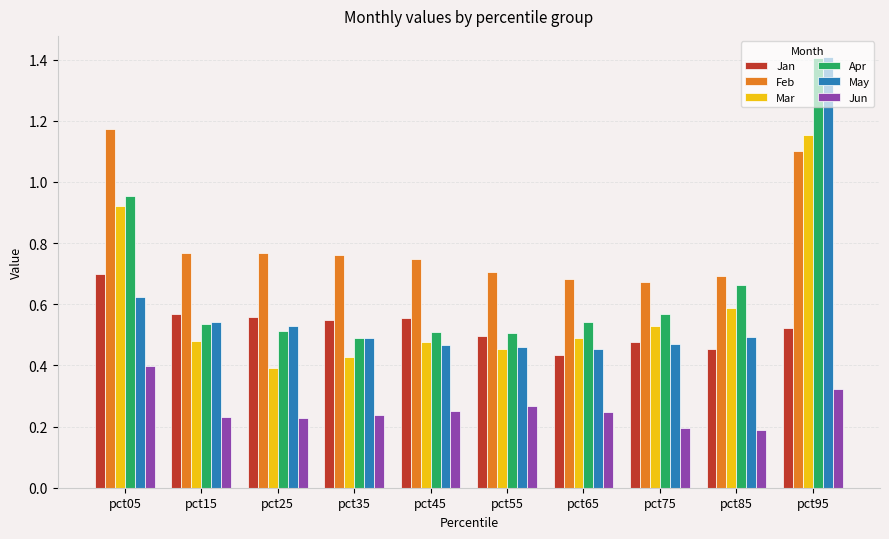

What are all the series names shown in the legend?

Jan, Feb, Mar, Apr, May, Jun